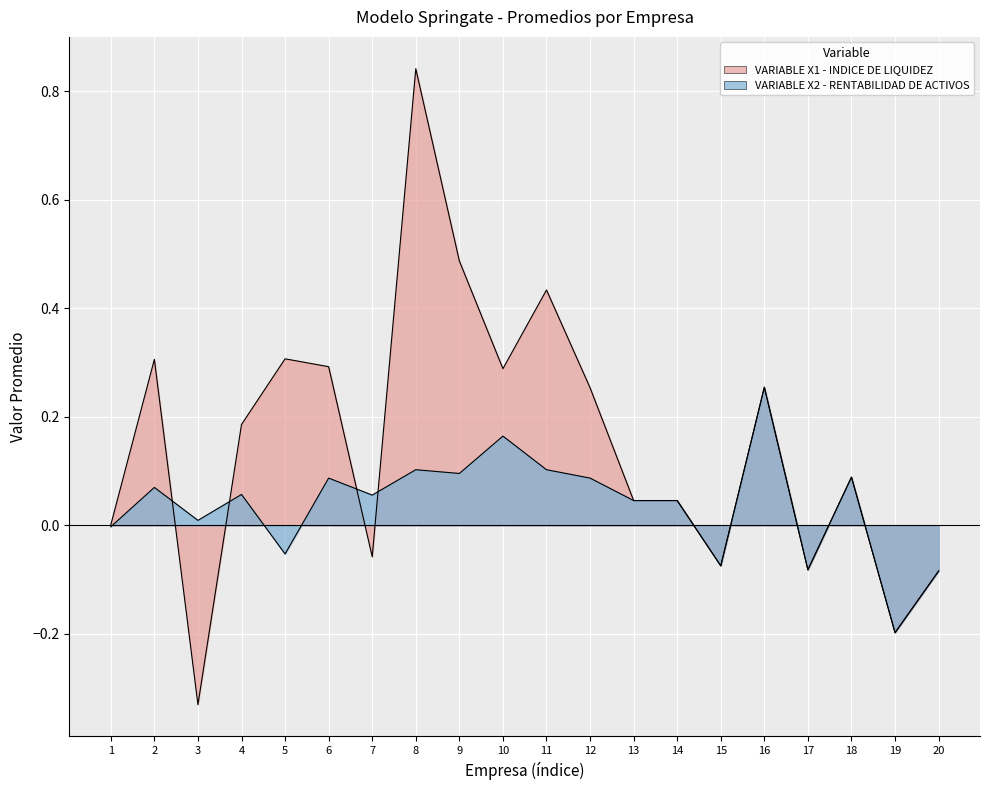

True or false: VARIABLE X2 - RENTABILIDAD DE ACTIVOS has a value of 0.2 at 8.

False